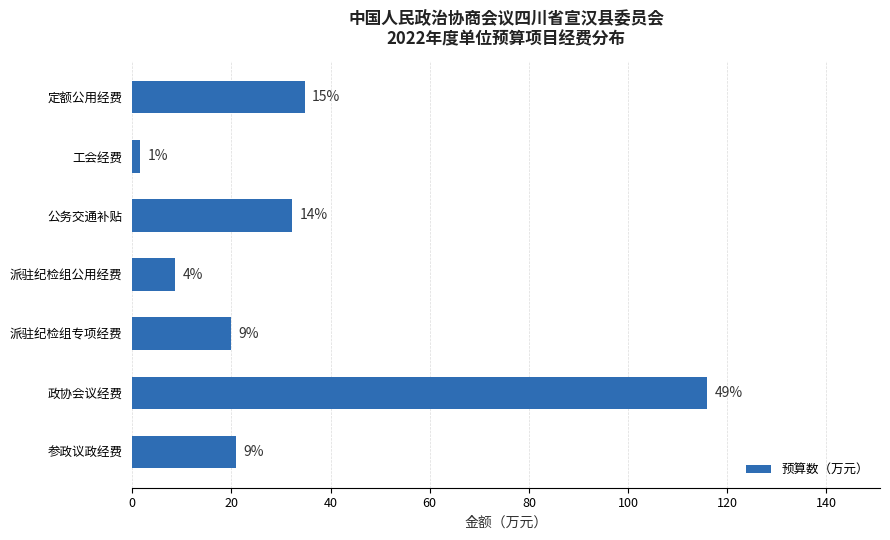

Does the chart contain stacked bars?

No